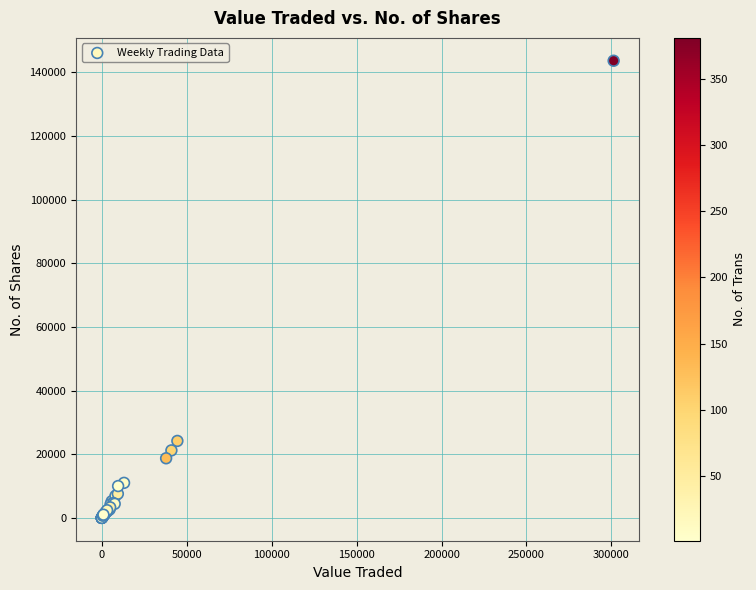

What Y value in the scatter plot is closest to 71834?

24185